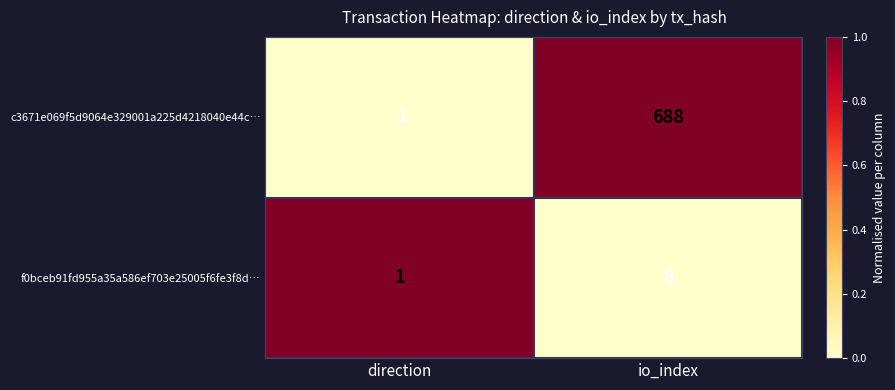

What is the sum of the f0bceb91fd955a35a586ef703e25005f6fe3f8d… values at direction and io_index?

9